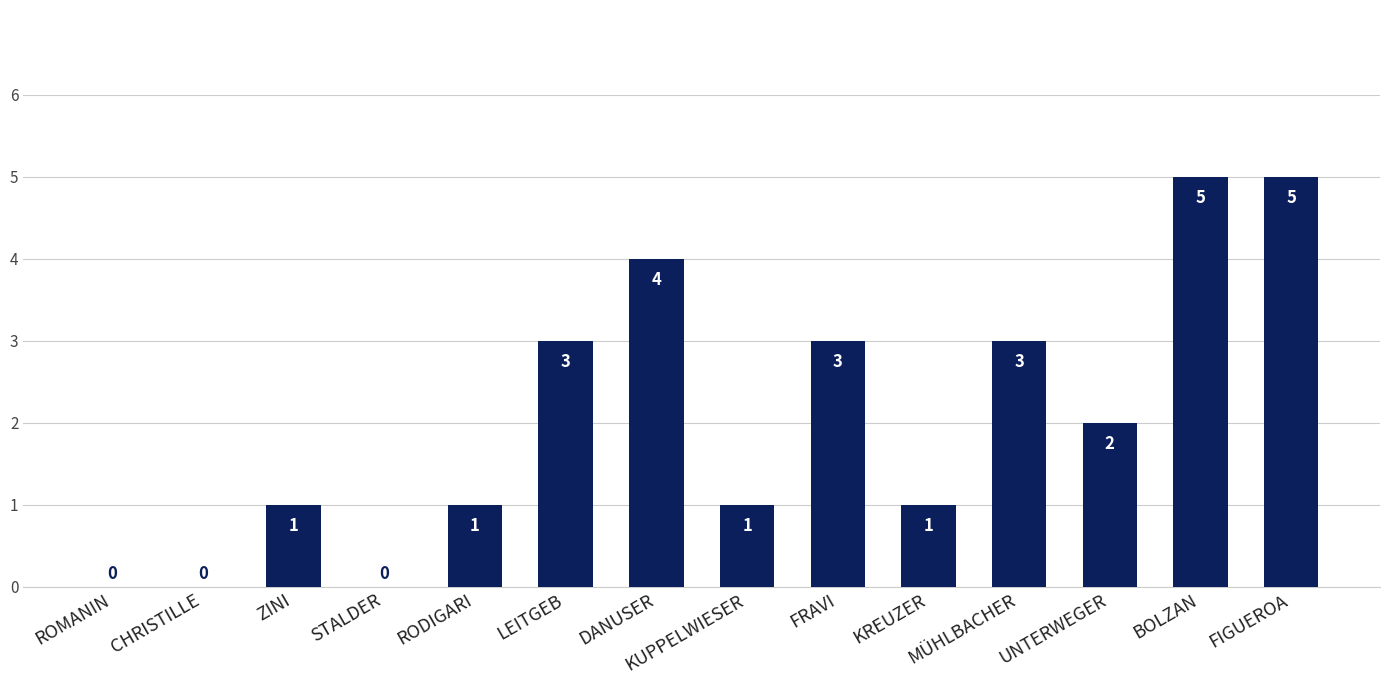

At which label does the data first exceed 2?

LEITGEB